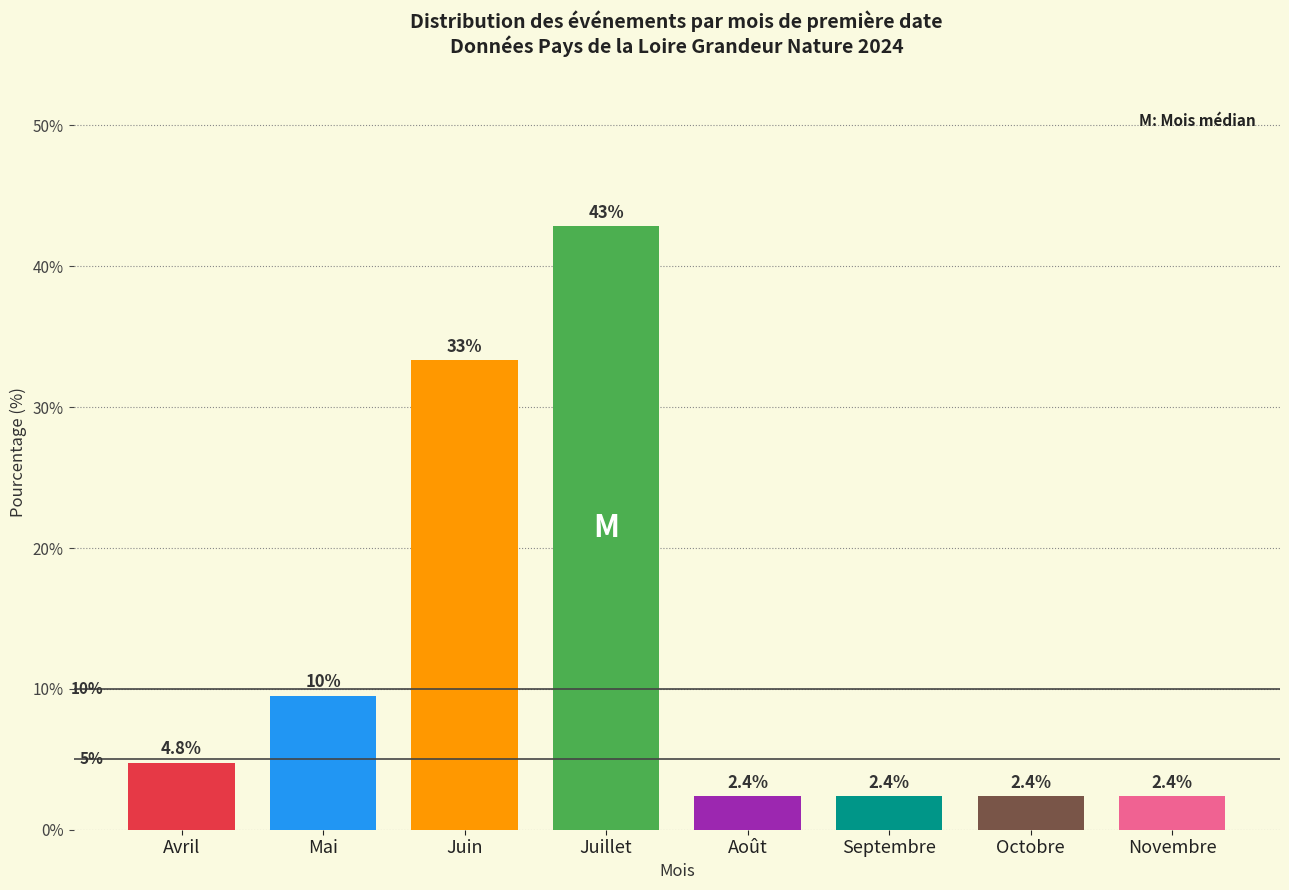

Reading right to left, transcribe all the data shown in this chart.

Novembre=2.4	Octobre=2.4	Septembre=2.4	Août=2.4	Juillet=42.9	Juin=33.3	Mai=9.5	Avril=4.8